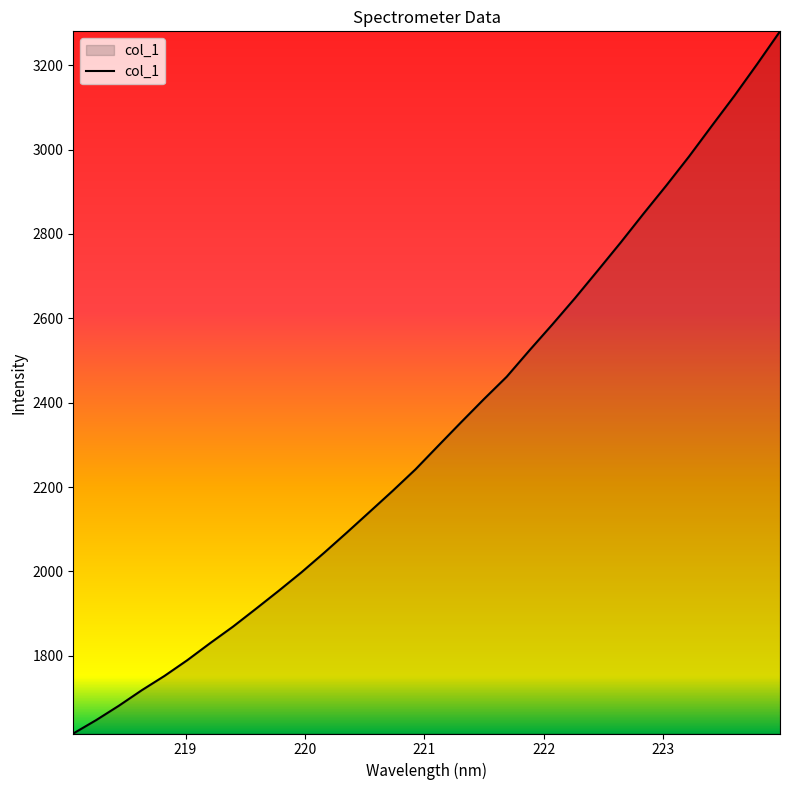

What is the greatest value displayed?

3280.1